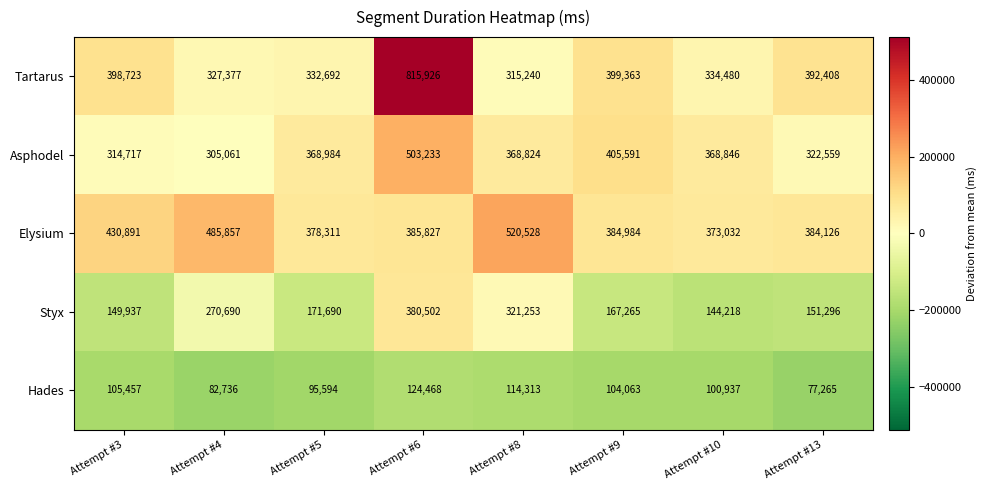

What is the total value across all series at Attempt #10?

1321513